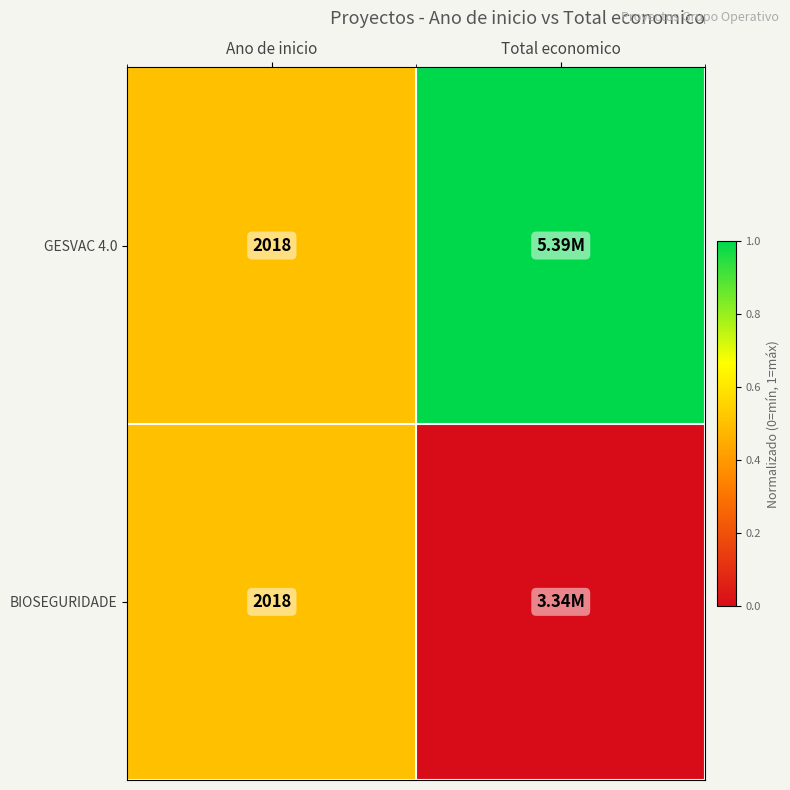

What is the total value across all series at Ano de inicio?

4036